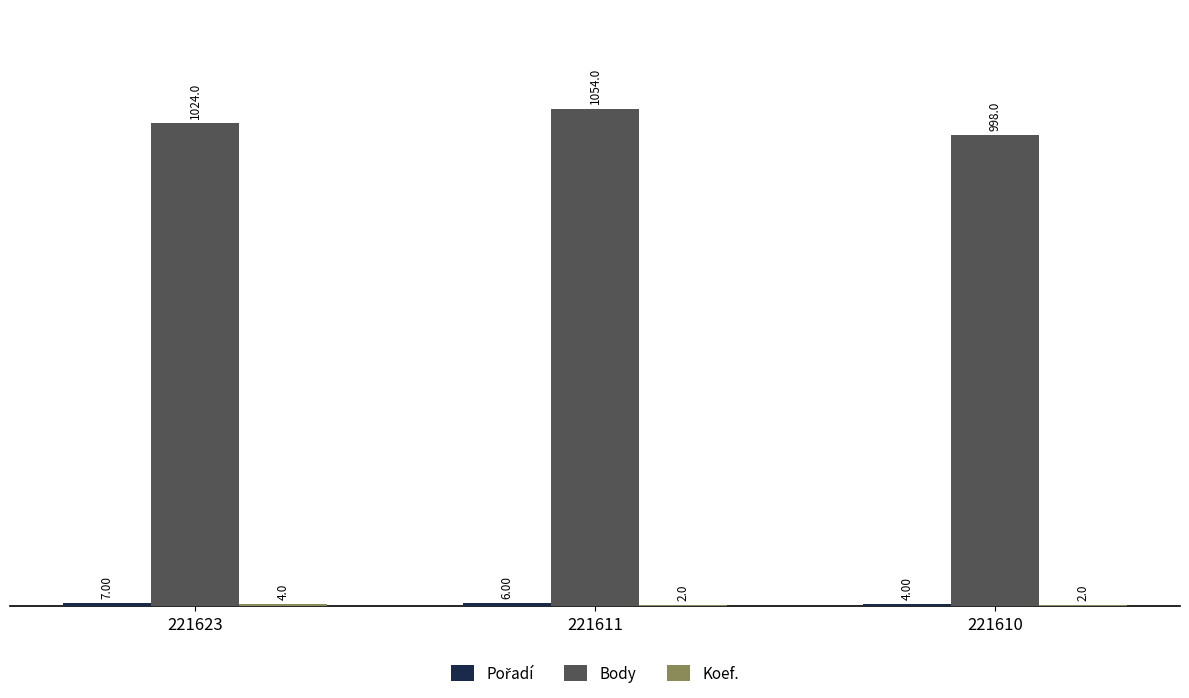

At which category is the sum across all series the highest?

221611